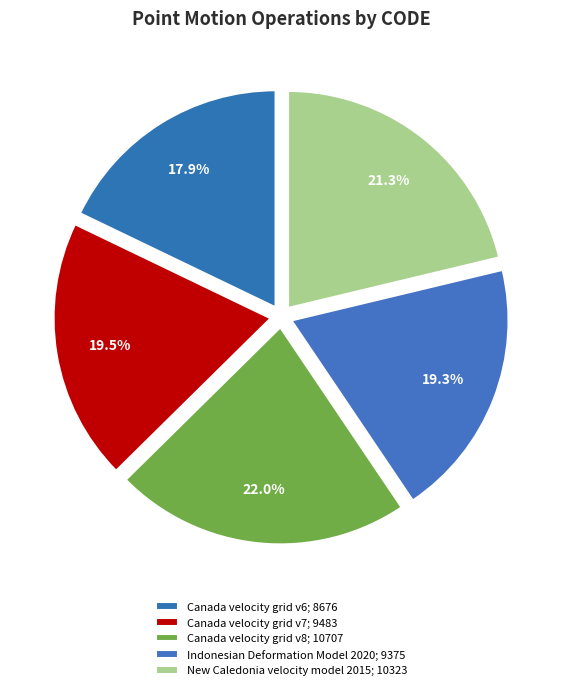

To the nearest percent, what percentage of the pie is Canada velocity grid v7?

20%